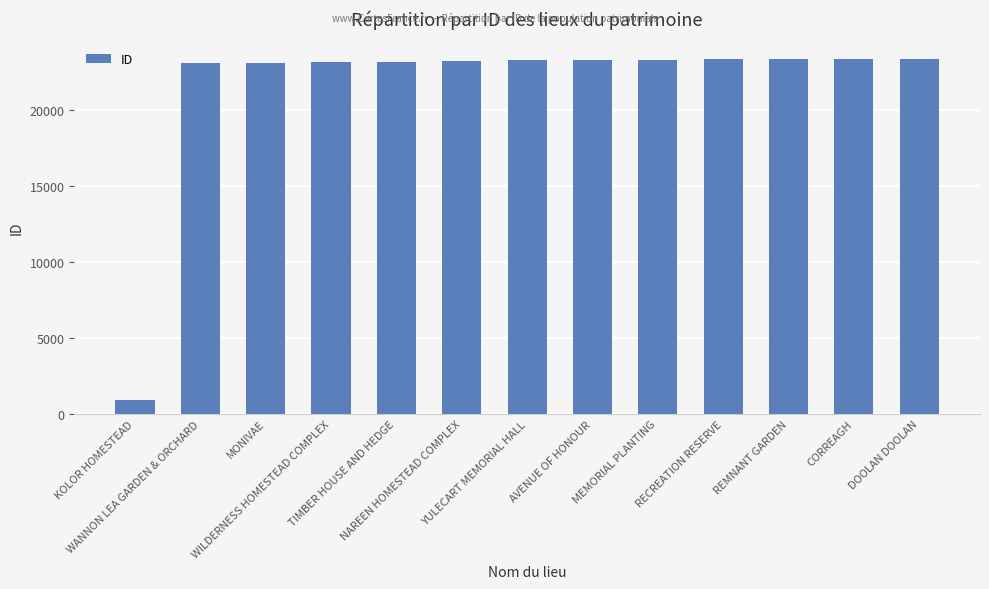

What is the minimum value shown in the chart?

922